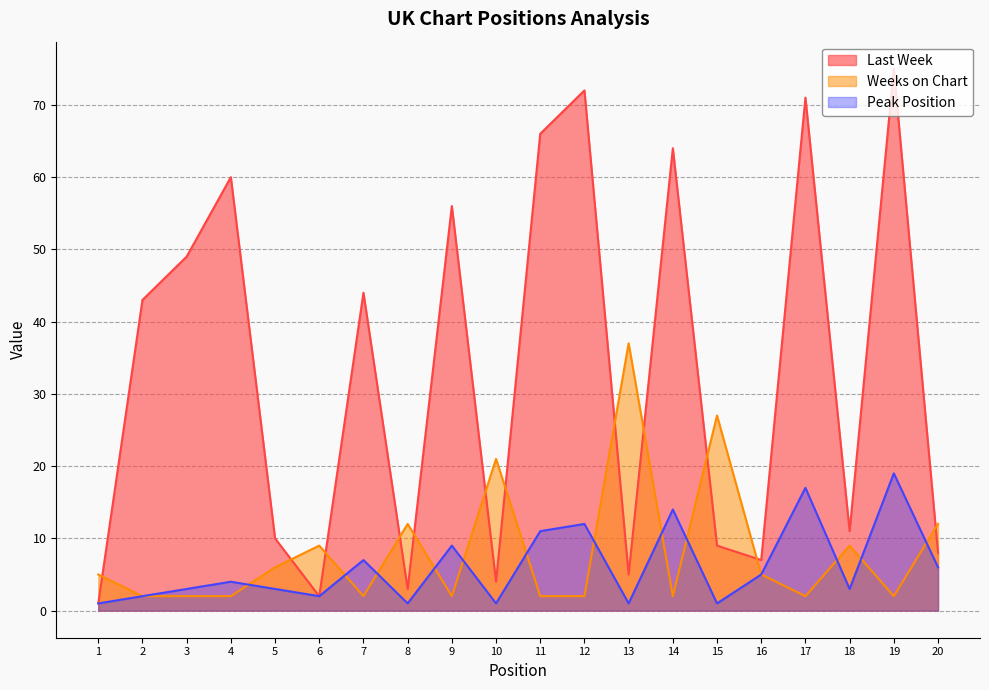

Where is Last Week nearest to the value 38?

2